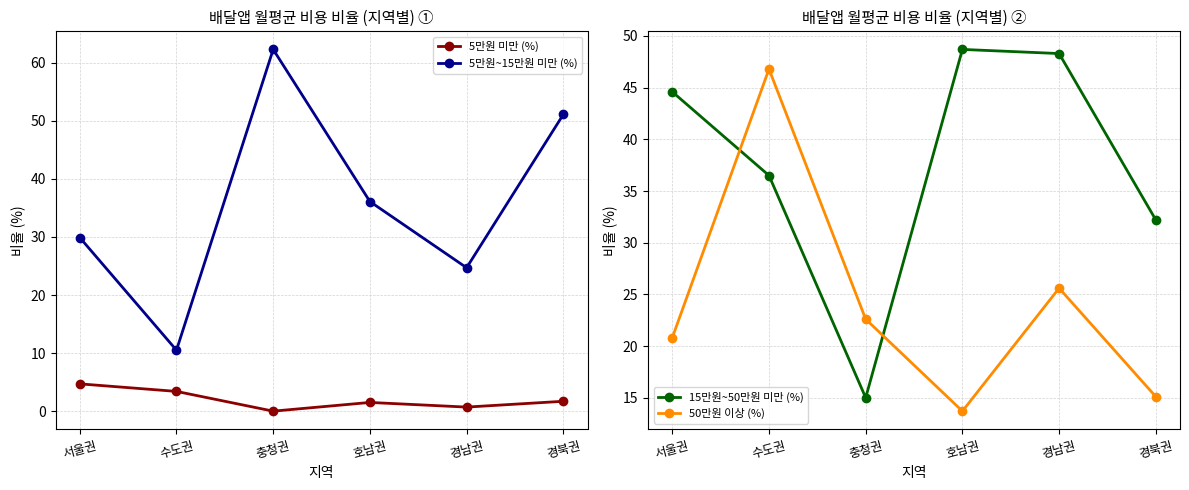

Is this an area chart (filled region under the line)?

No